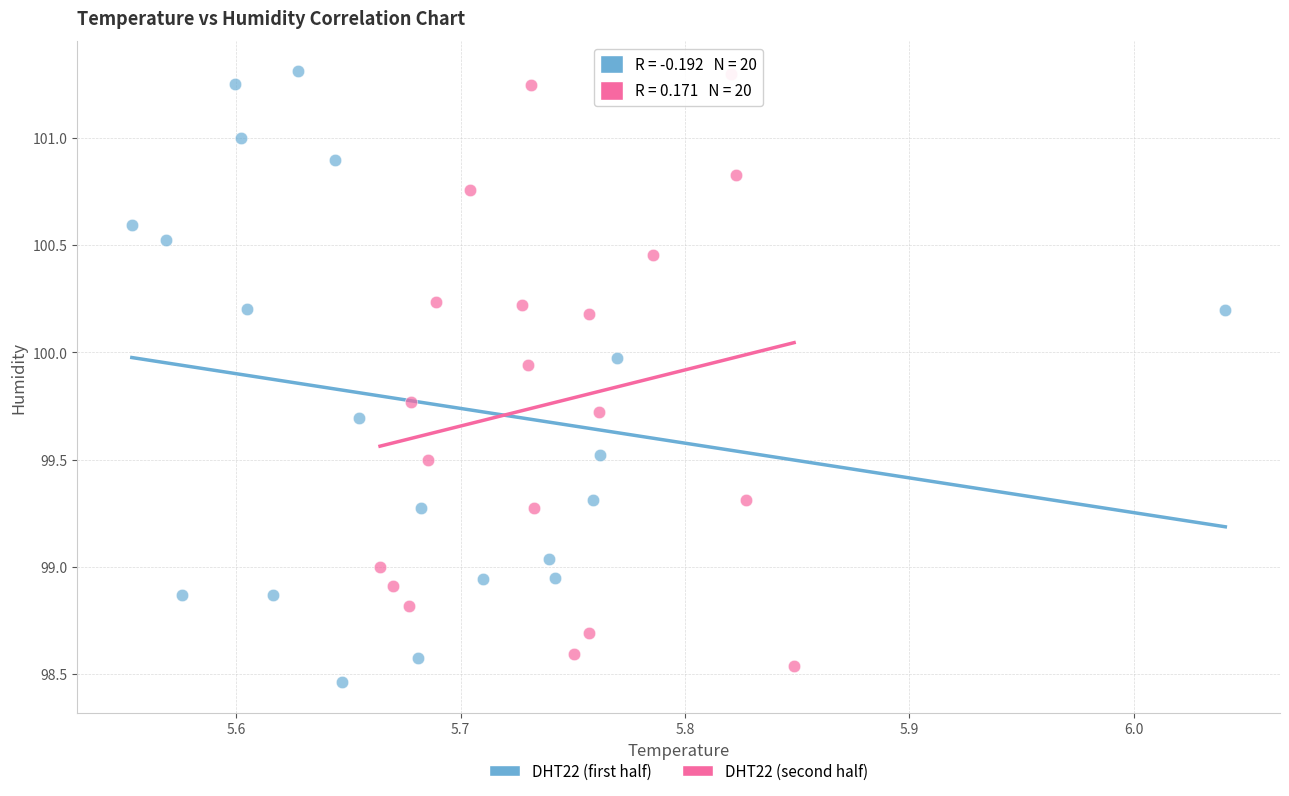

What are all the series names shown in the legend?

DHT22 (first half), DHT22 (second half)